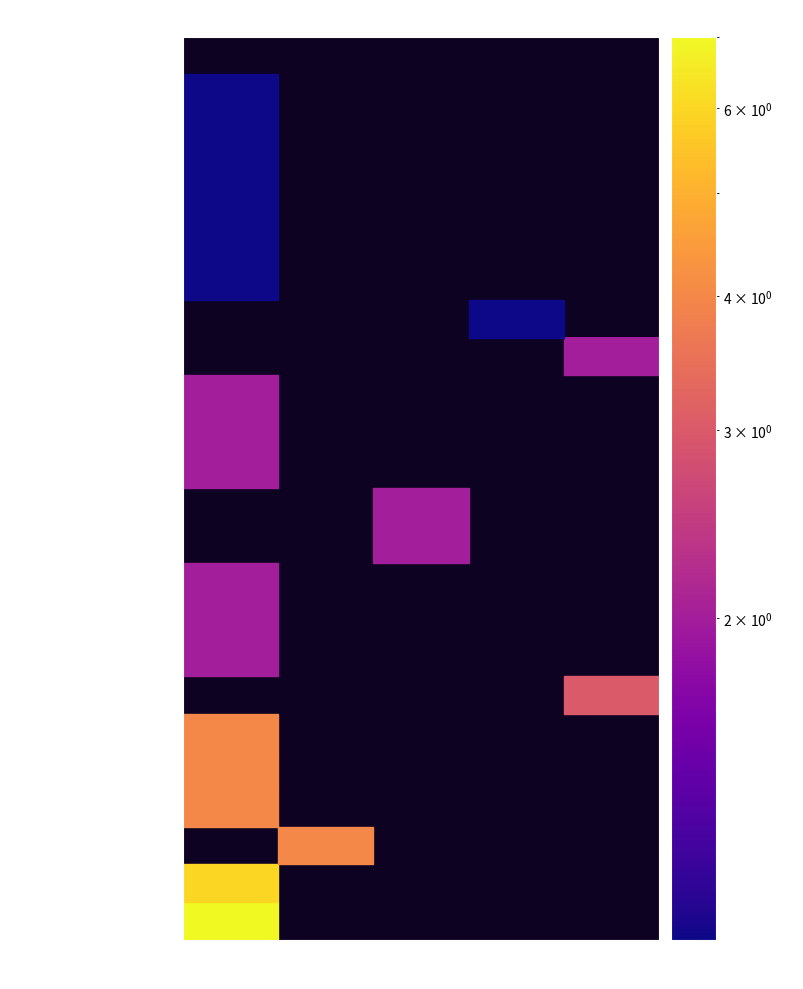

How many distinct data groups are displayed?

24